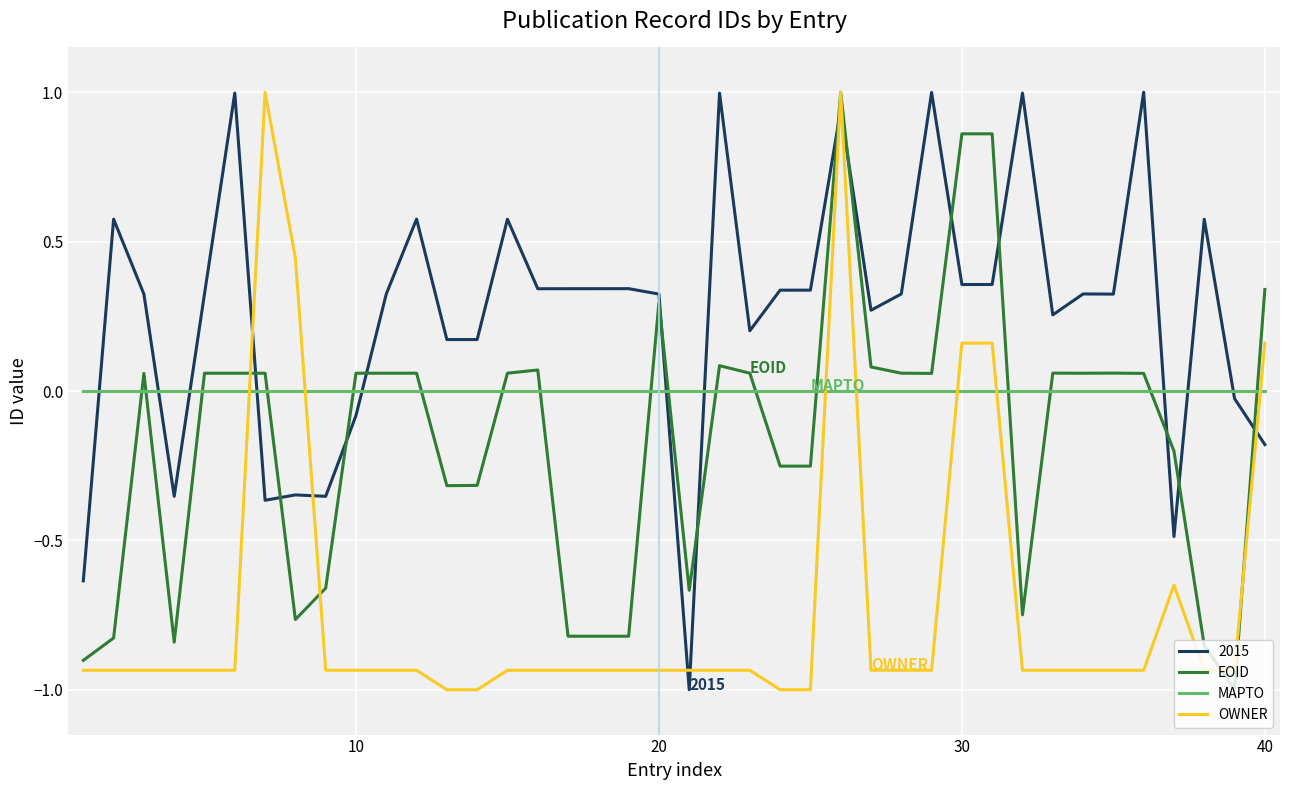

What is the greatest value displayed?

1.0